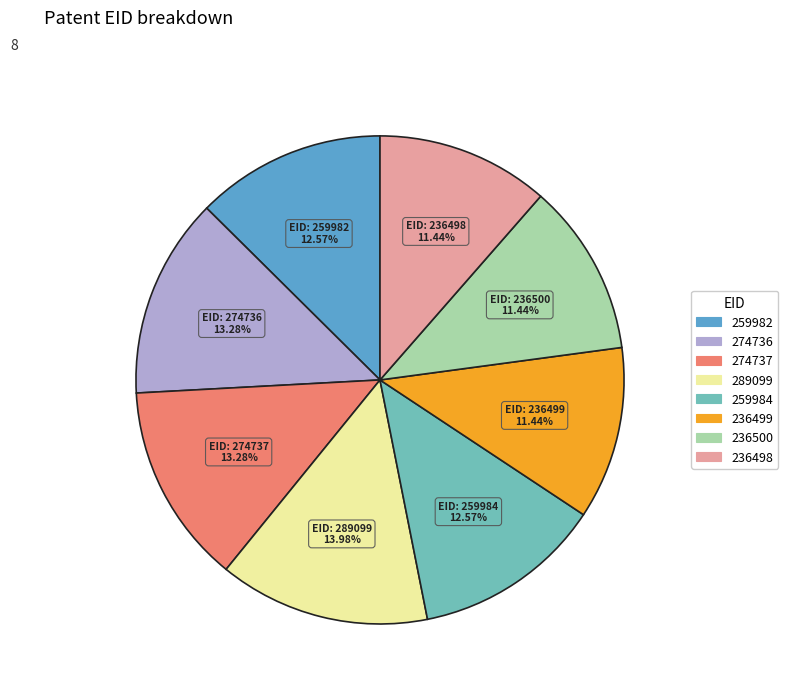

How many slices are in this pie chart?

8